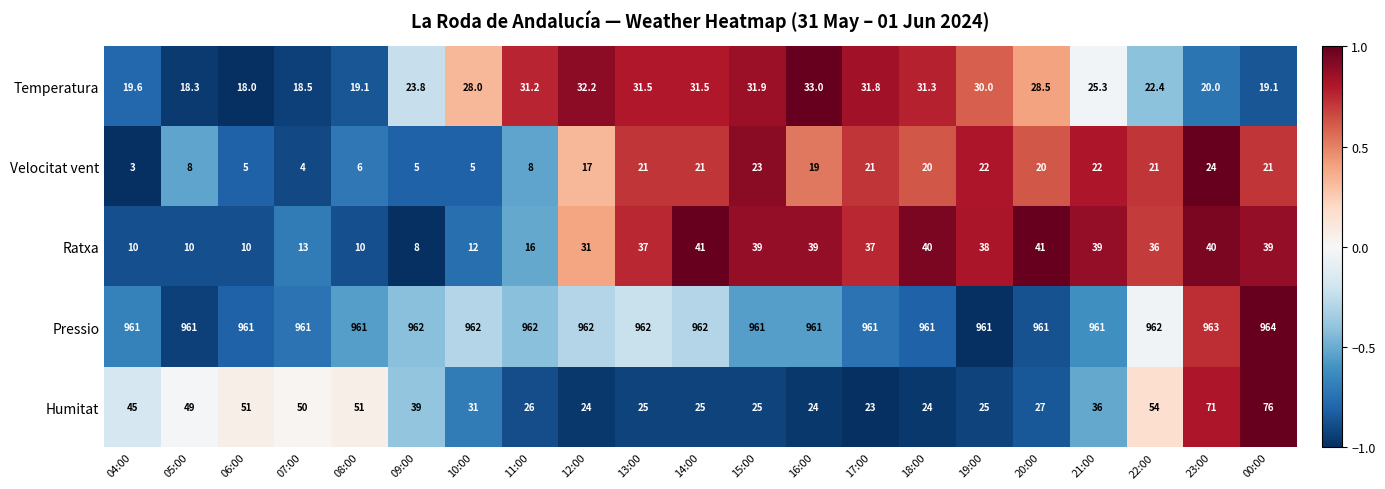

Rank the series by their maximum value, from lowest to highest.

Velocitat vent, Temperatura, Ratxa, Humitat, Pressio